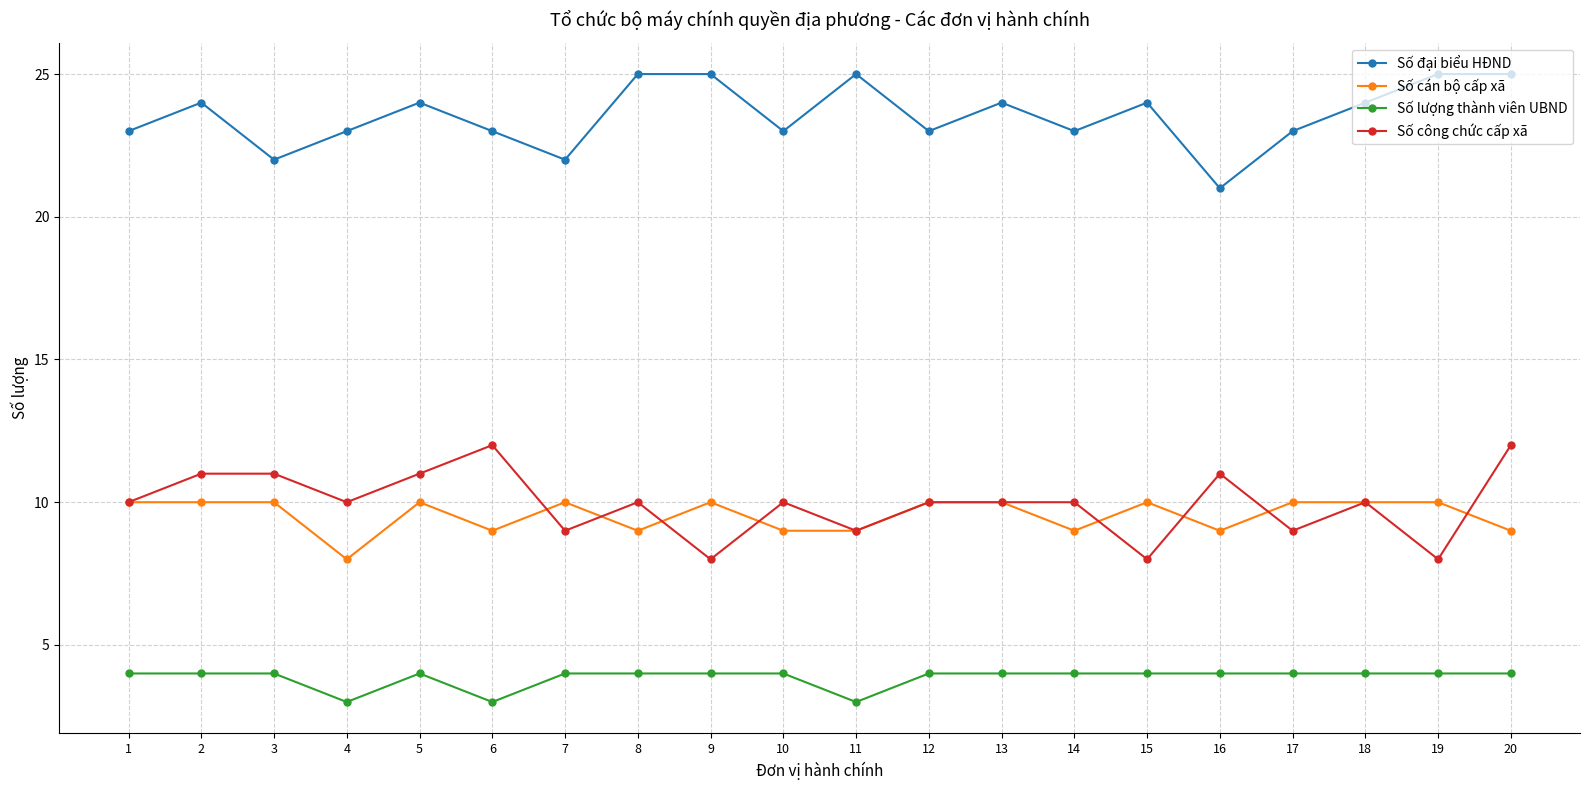

True or false: Số lượng thành viên UBND and Số đại biểu HĐND cross at least once.

False